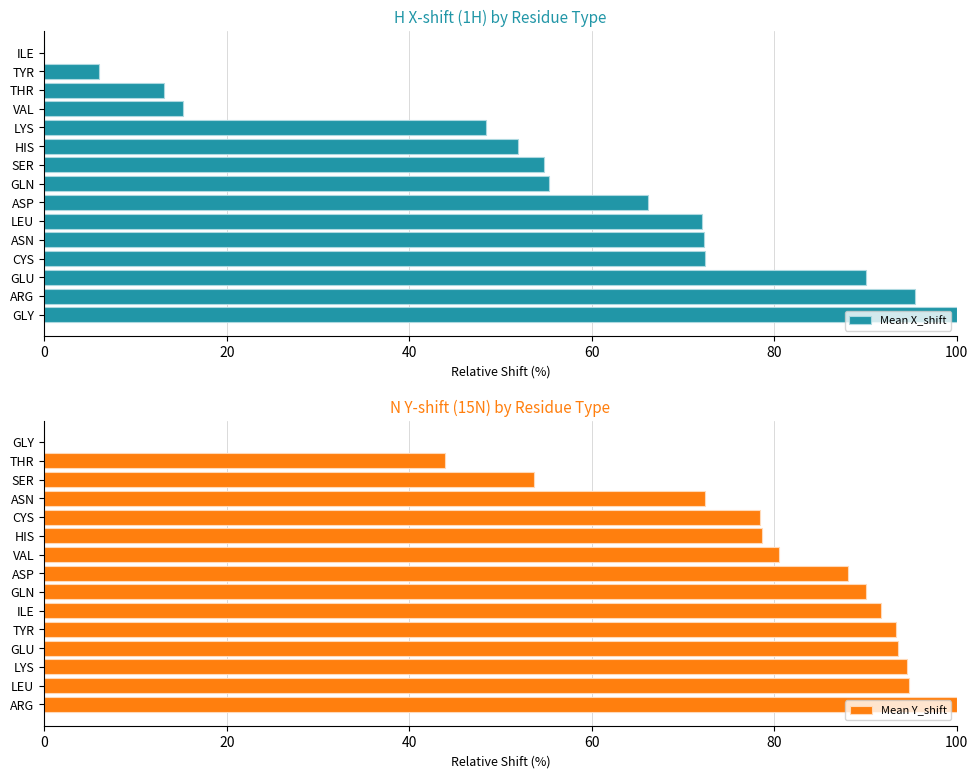

Reading left to right, extract all data points from this chart.

Mean X_shift: 100.0	95.4	90.1	72.4	72.3	72.1	66.2	55.3	54.8	51.9	48.4	15.2	13.1	6.0	0.0
Mean Y_shift: 100.0	94.8	94.5	93.5	93.3	91.7	90.0	88.1	80.5	78.7	78.5	72.4	53.7	43.9	0.0